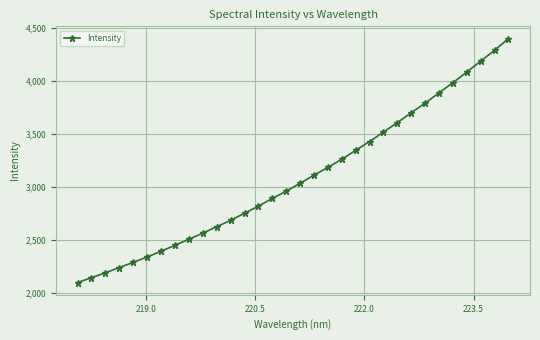

What is the sum of all values?

98643.9